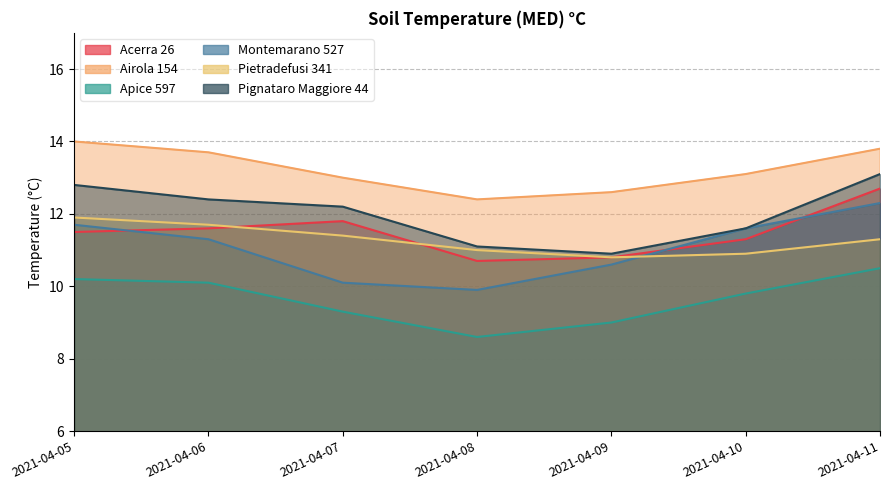

What is the smallest value displayed?

8.6